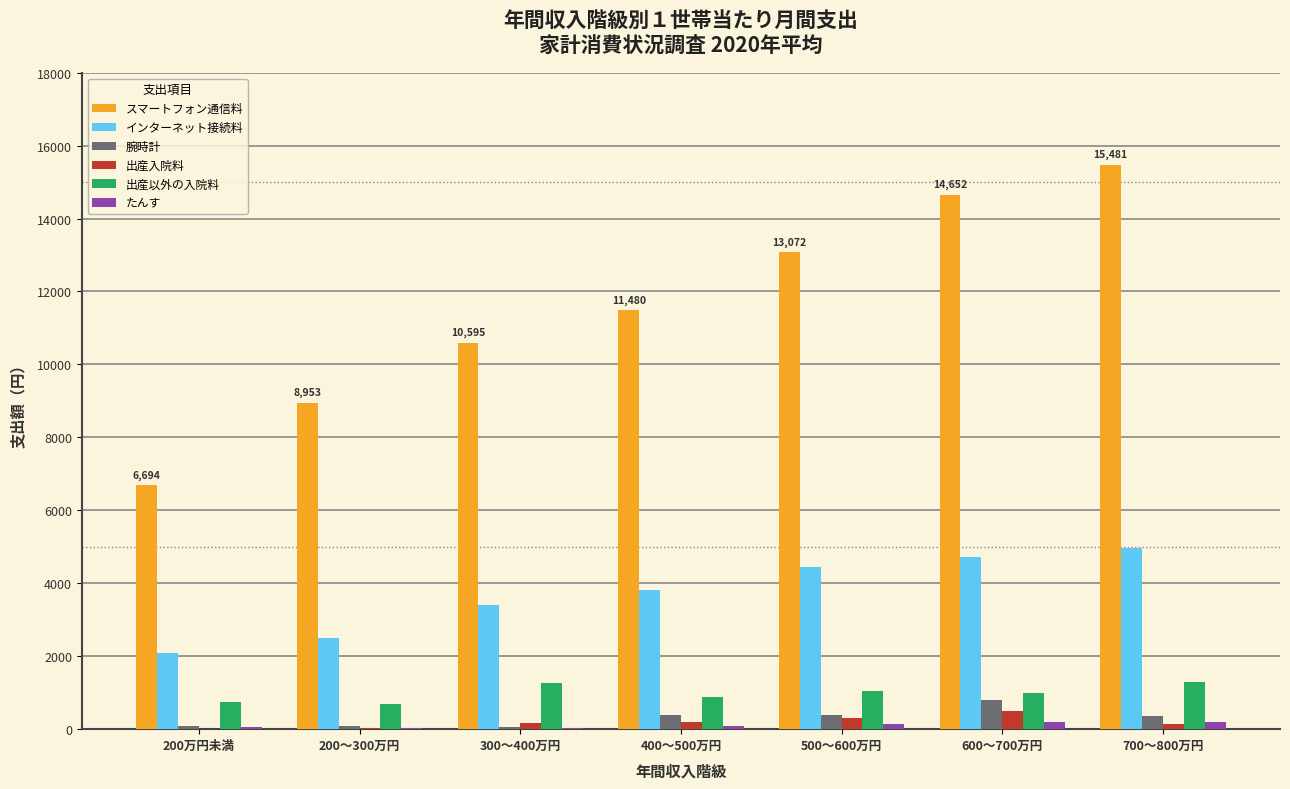

At which label does スマートフォン通信料 reach its peak?

700～800万円